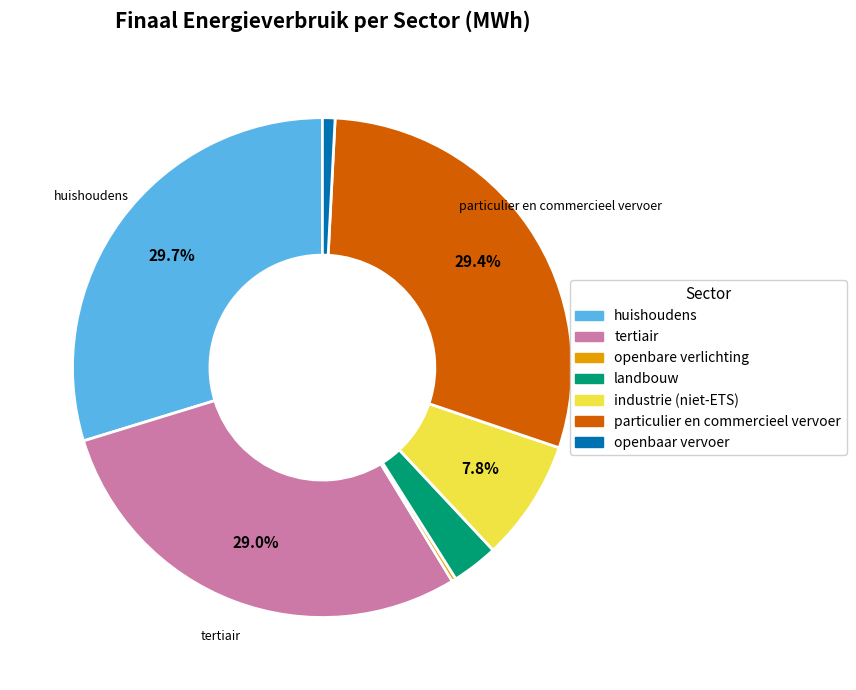

To the nearest percent, what portion does particulier en commercieel vervoer represent?

29%